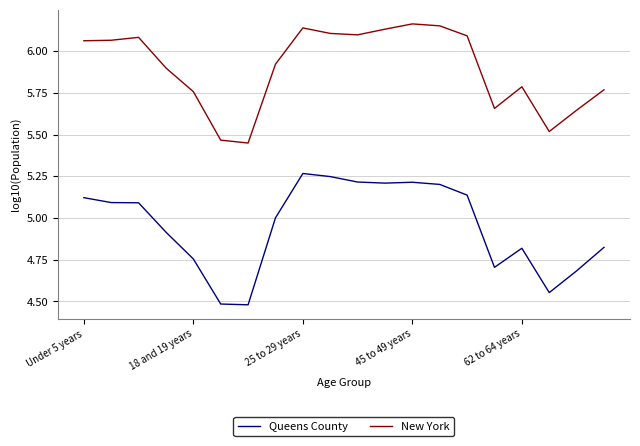

Which series has the largest total across all categories?

New York